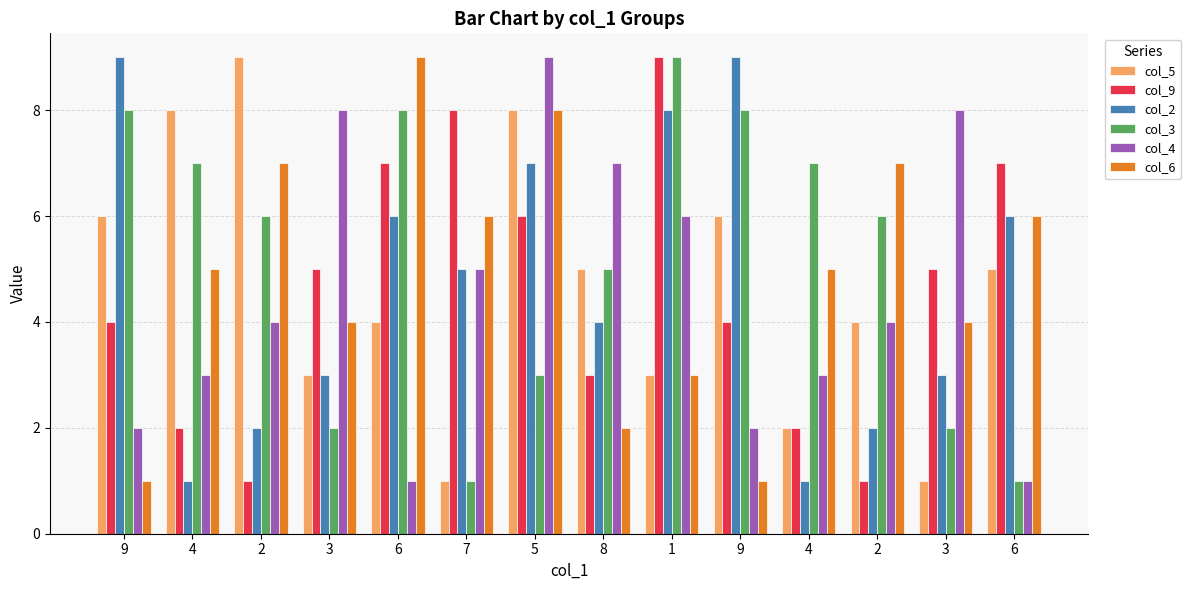

The col_2 series shows 1 at 2. True or false?

False